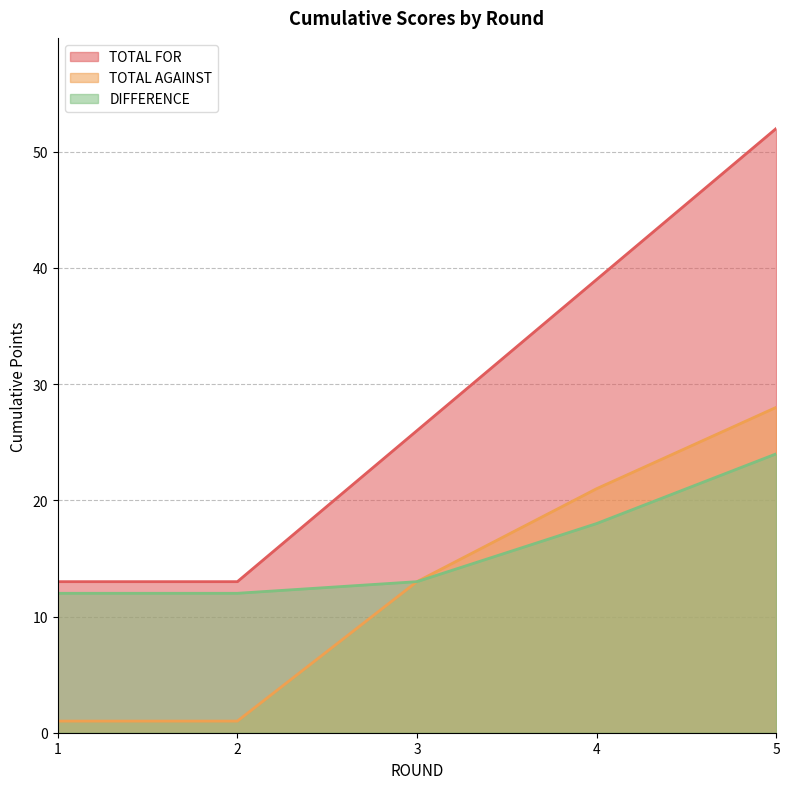

What is the minimum value shown in the chart?

1